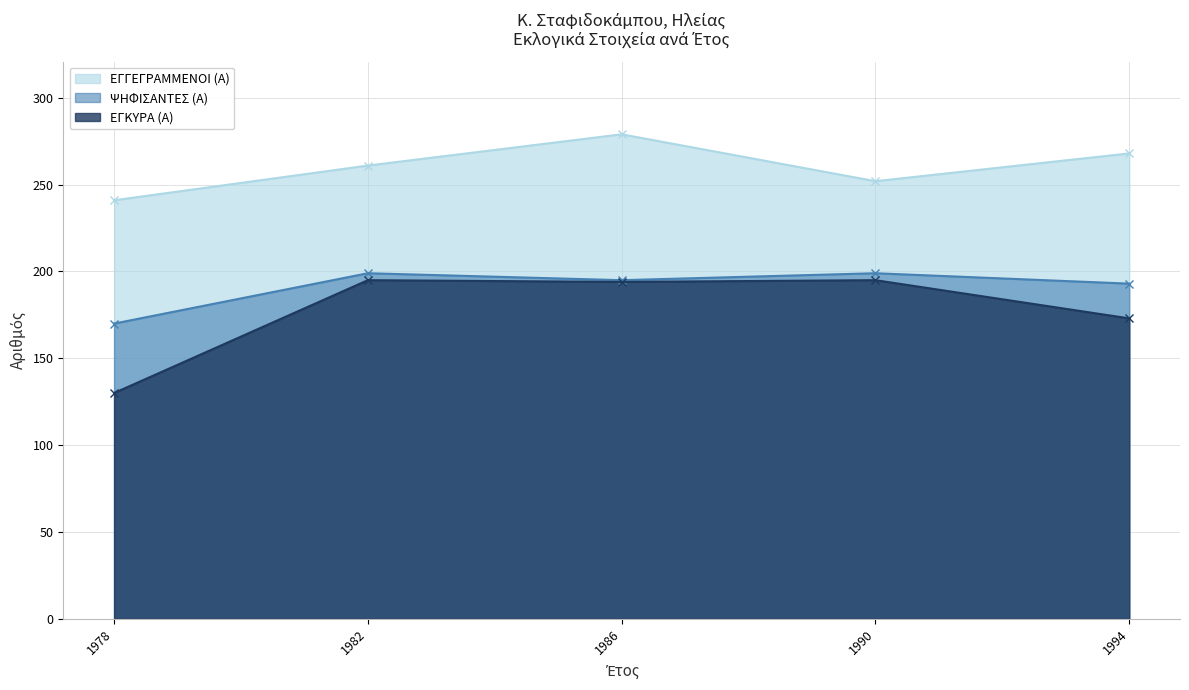

True or false: ΨΗΦΙΣΑΝΤΕΣ (Α) and ΕΓΓΕΓΡΑΜΜΕΝΟΙ (Α) intersect in this chart.

False